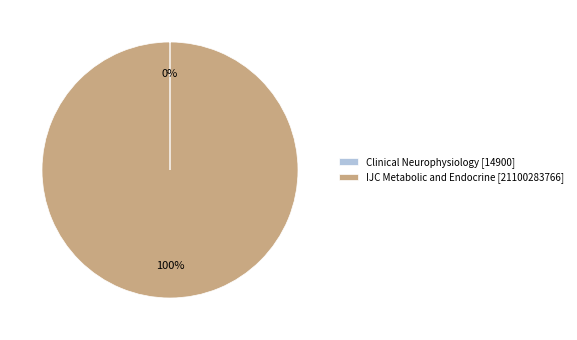

What percentage is the IJC Metabolic and Endocrine [21100283766] slice, to the nearest percent?

100%